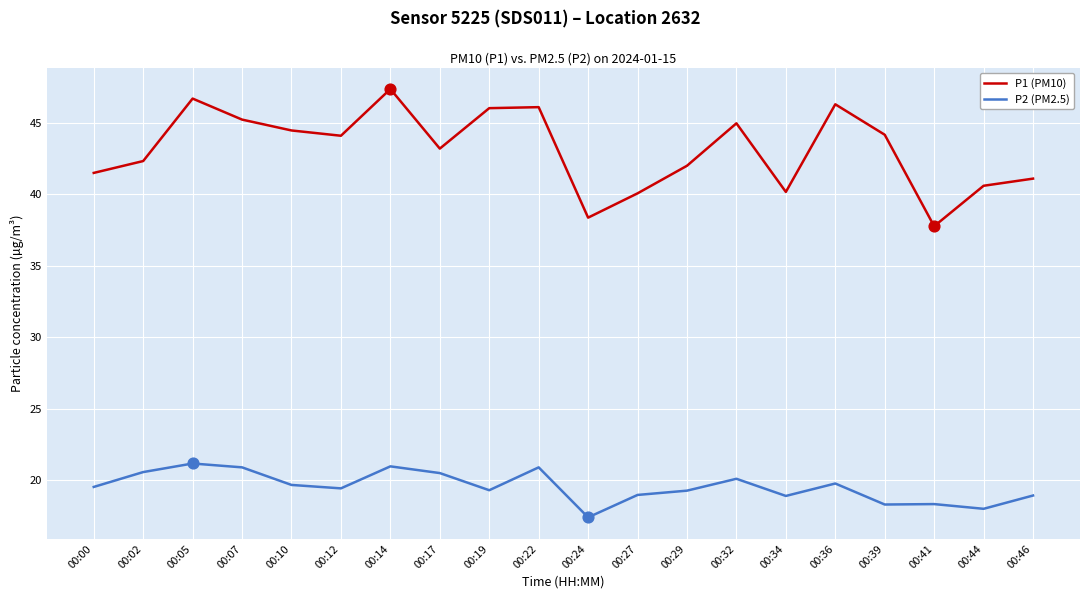

What are all the series names shown in the legend?

P1 (PM10), P2 (PM2.5)